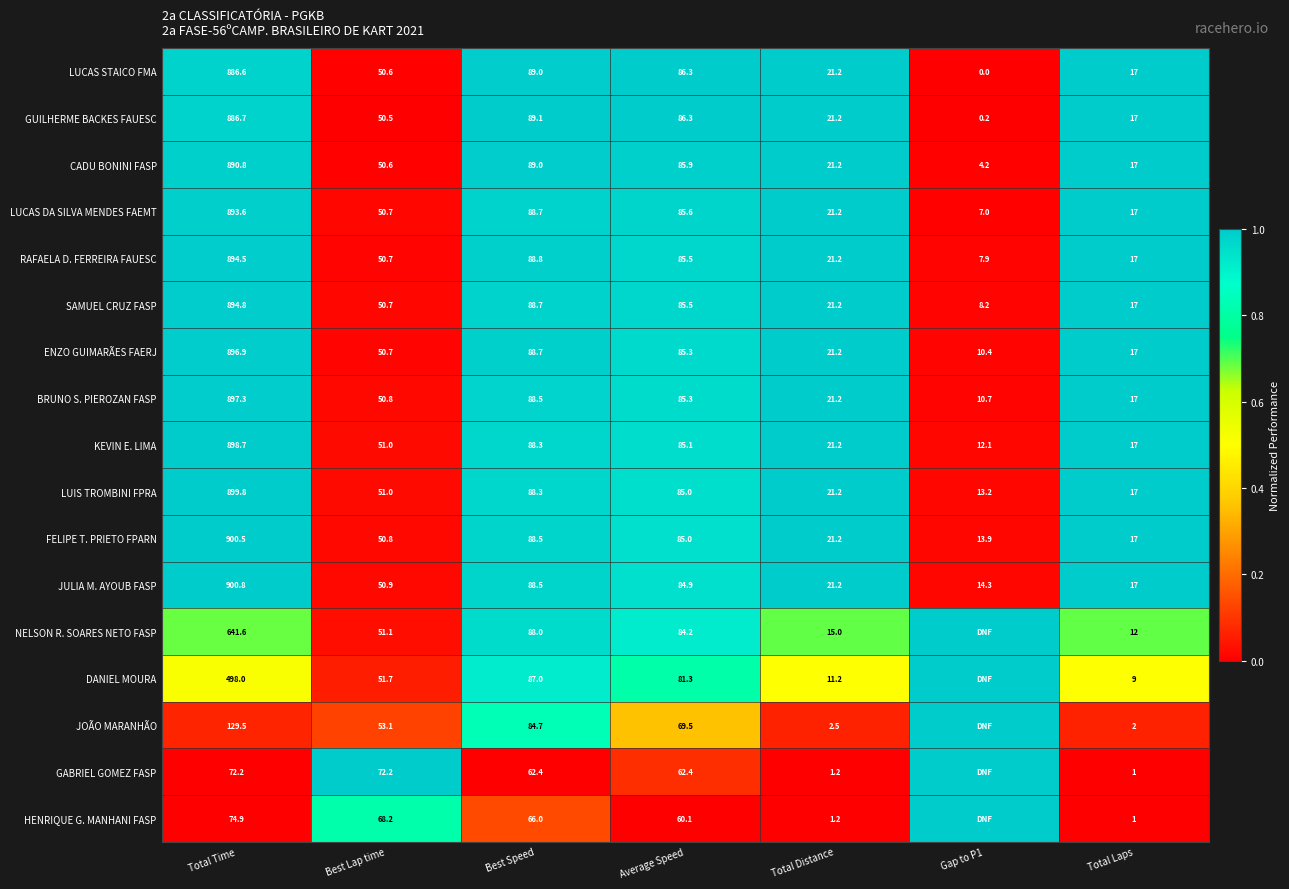

At Total Time, list the series in order from largest to smallest.

JULIA M. AYOUB FASP, FELIPE T. PRIETO FPARN, LUIS TROMBINI FPRA, KEVIN E. LIMA, BRUNO S. PIEROZAN FASP, ENZO GUIMARÃES FAERJ, SAMUEL CRUZ FASP, RAFAELA D. FERREIRA FAUESC, LUCAS DA SILVA MENDES FAEMT, CADU BONINI FASP, GUILHERME BACKES FAUESC, LUCAS STAICO FMA, NELSON R. SOARES NETO FASP, DANIEL MOURA, JOÃO MARANHÃO, HENRIQUE G. MANHANI FASP, GABRIEL GOMEZ FASP